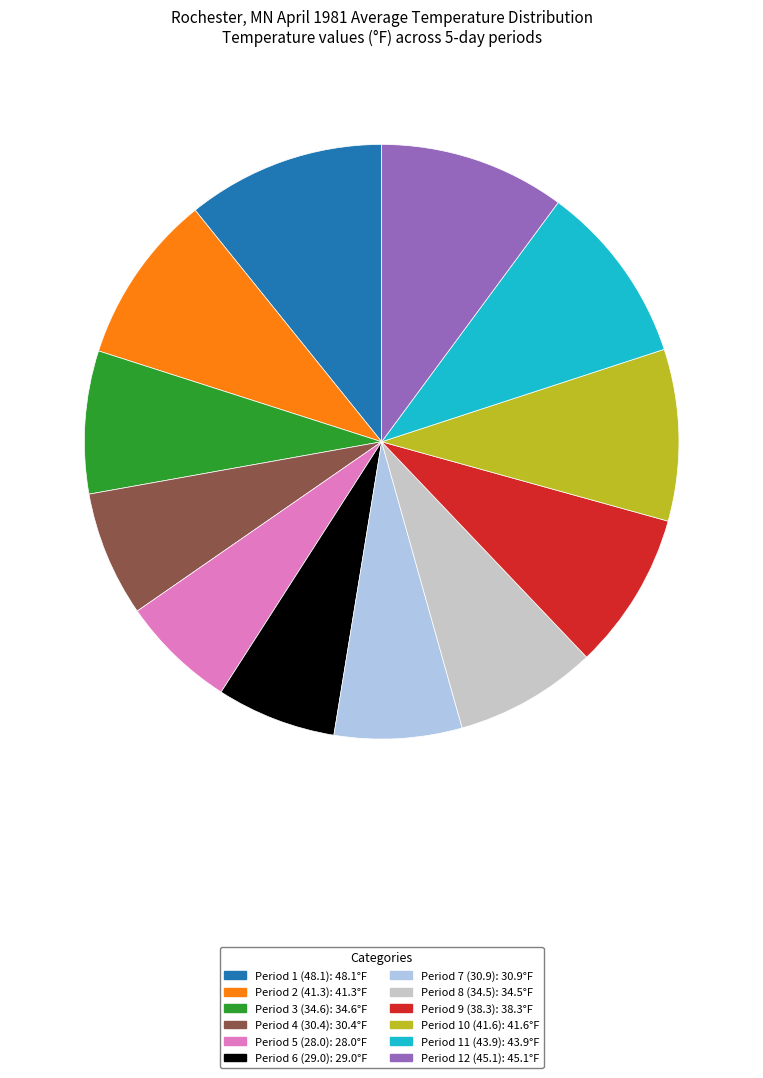

Is it true that Period 9 (38.3) is 9% of the pie?

True